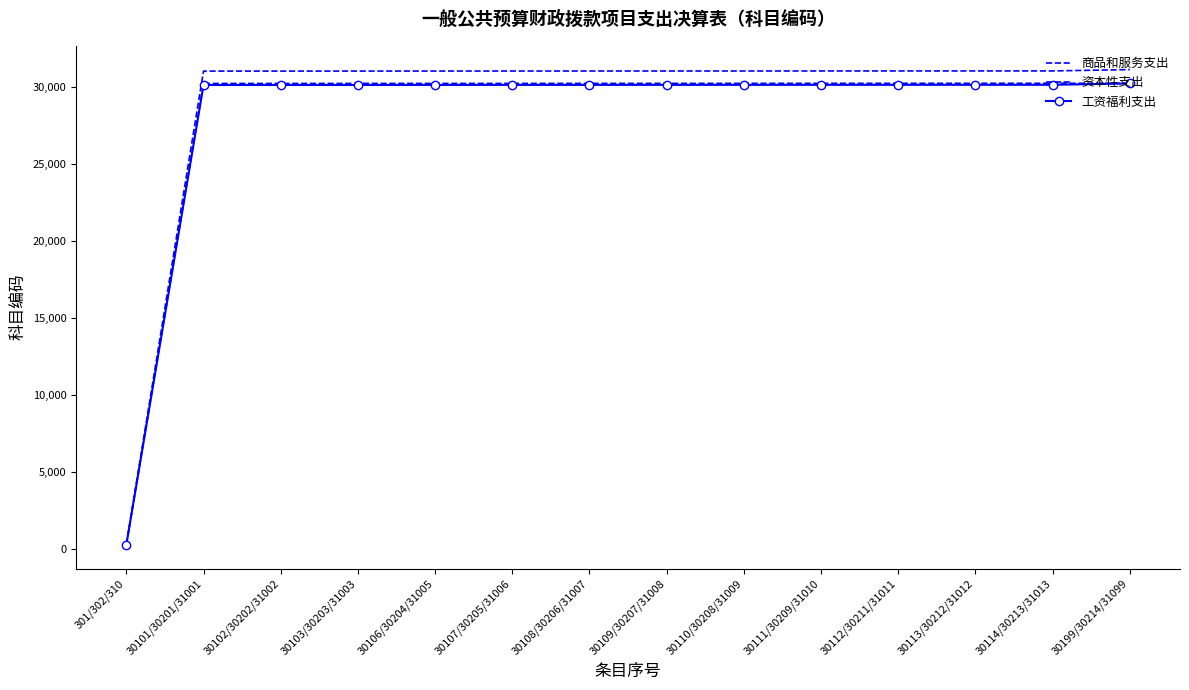

The 资本性支出 series shows 31003 at 30103/30203/31003. True or false?

True